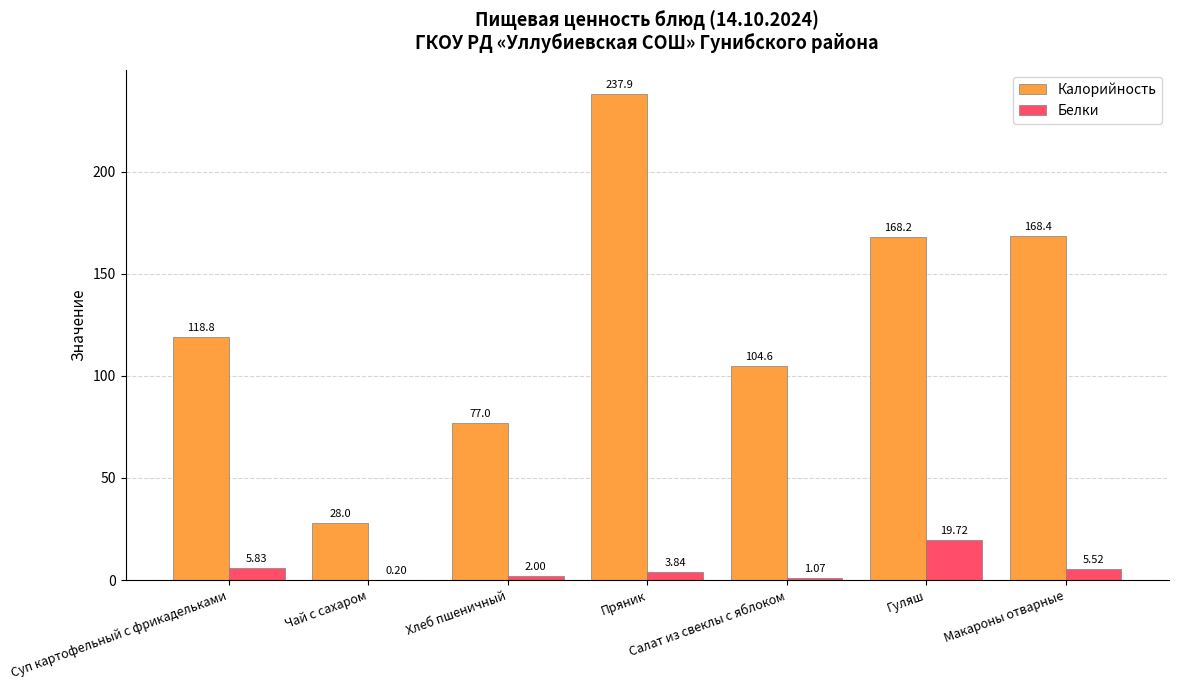

What is the sum of the Калорийность values at Суп картофельный с фрикадельками and Хлеб пшеничный?

195.8